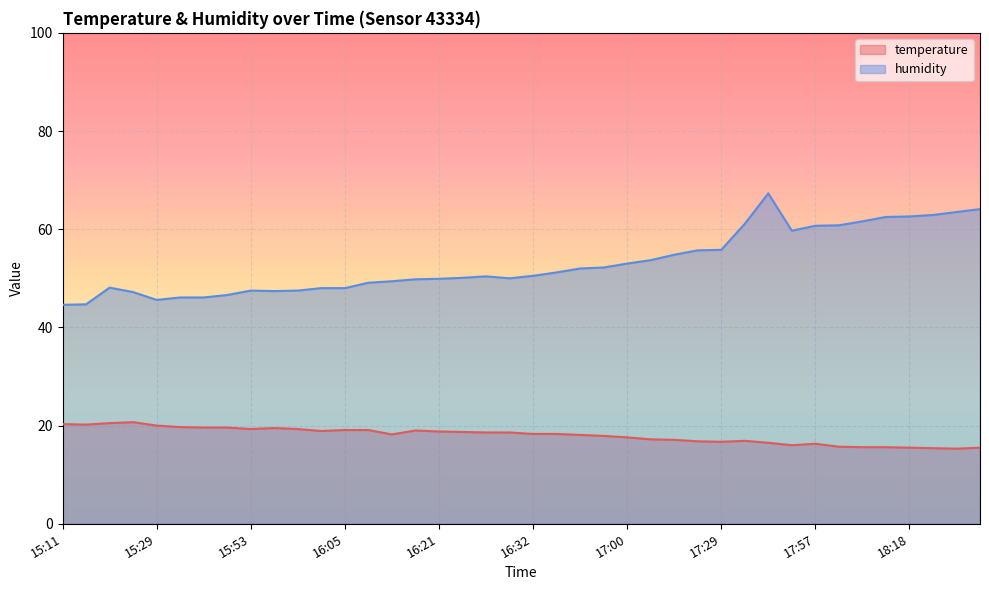

True or false: humidity and temperature intersect in this chart.

False